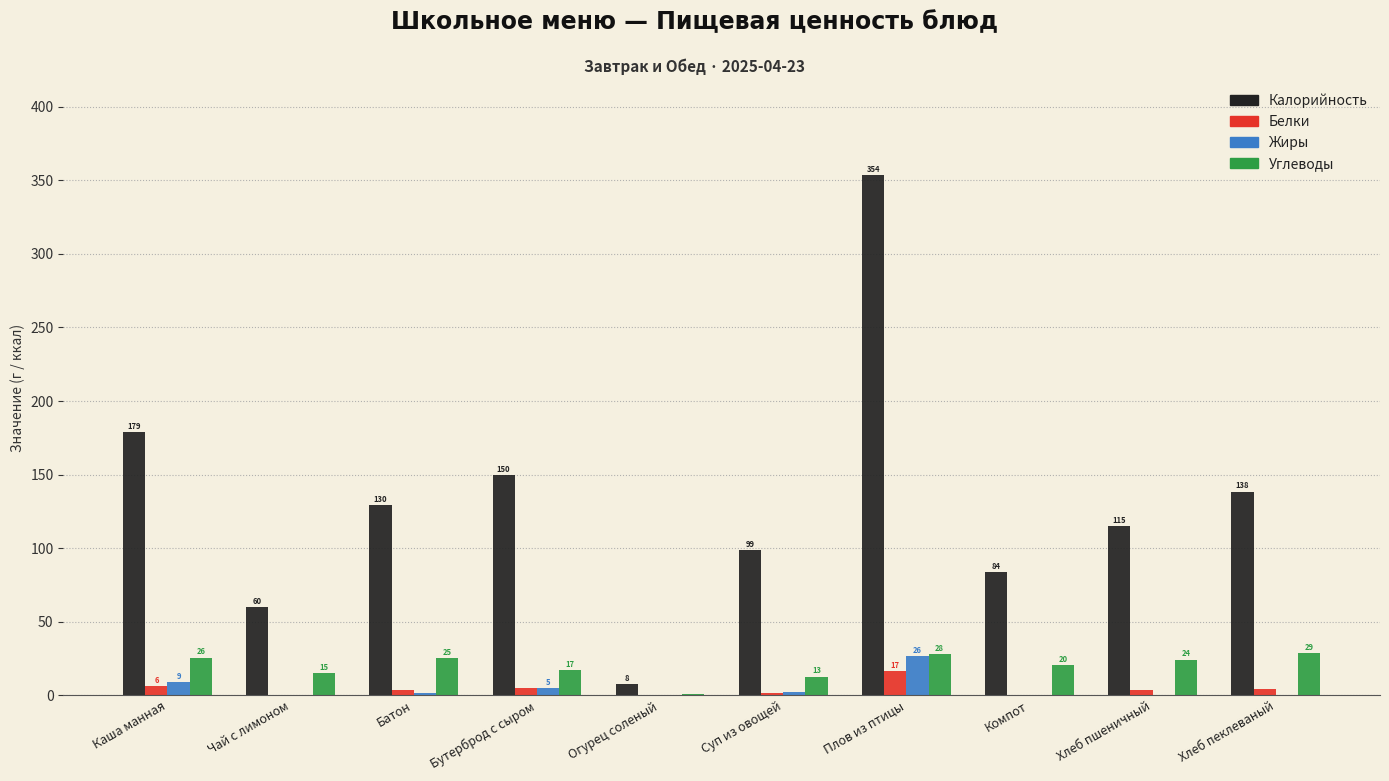

At which category does the chart reach its peak across all series?

Плов из птицы